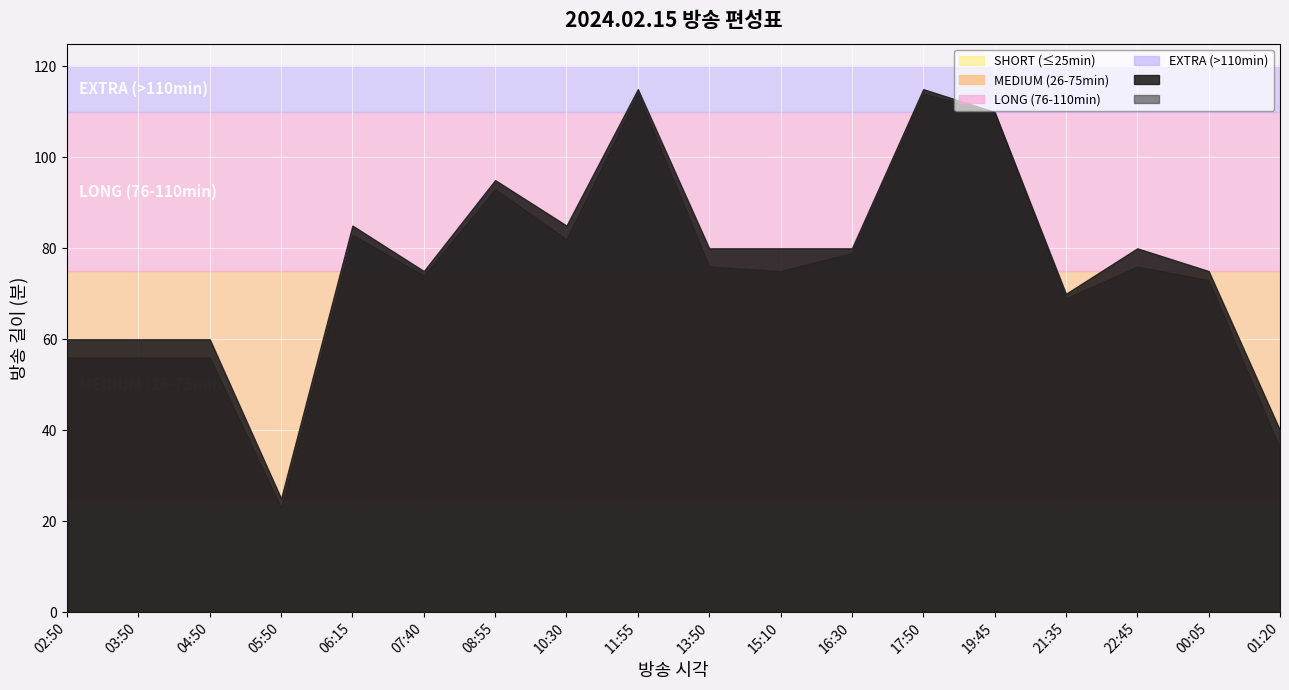

The value of 화수 at 16:30 is 39. True or false?

False